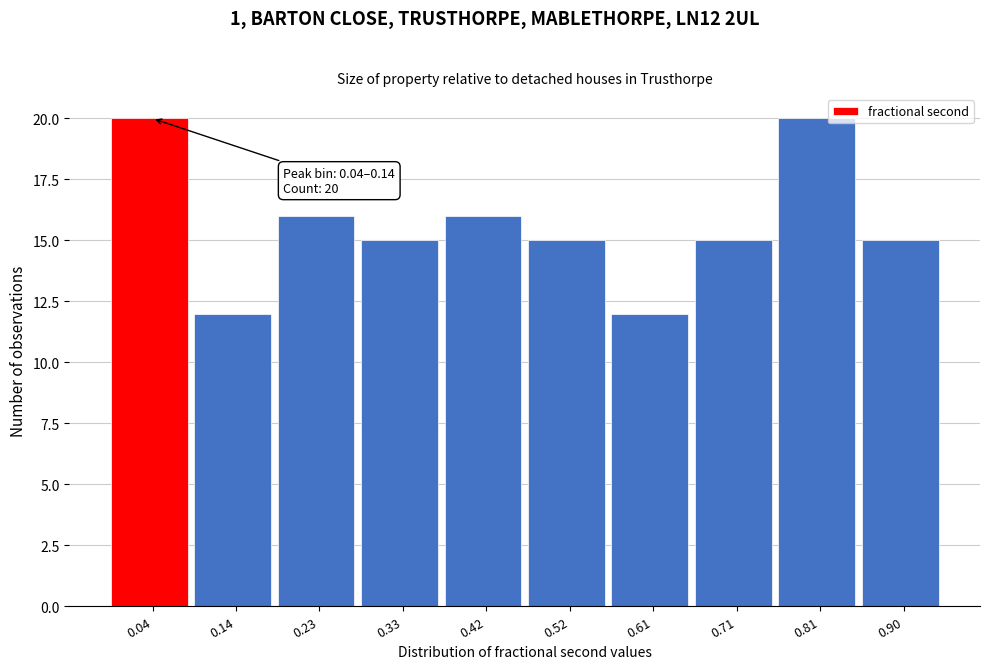

Reading left to right, what are all the values shown in this chart?

0.04=20	0.14=12	0.23=16	0.33=15	0.42=16	0.52=15	0.61=12	0.71=15	0.81=20	0.90=15